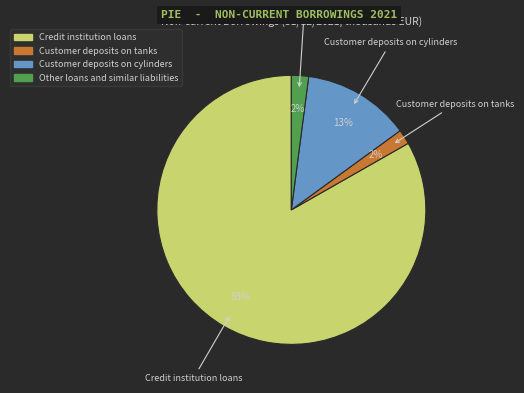

Between Customer deposits on cylinders and Customer deposits on tanks, which is larger?

Customer deposits on cylinders